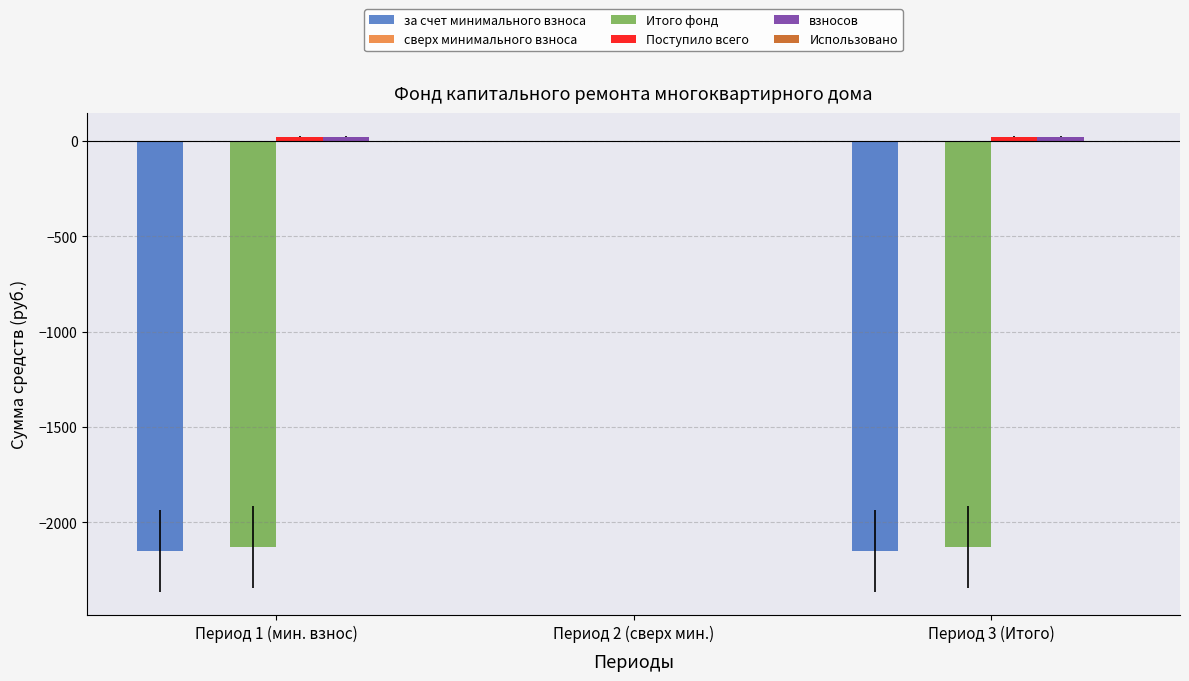

At which category is the sum across all series the highest?

Период 2 (сверх мин.)